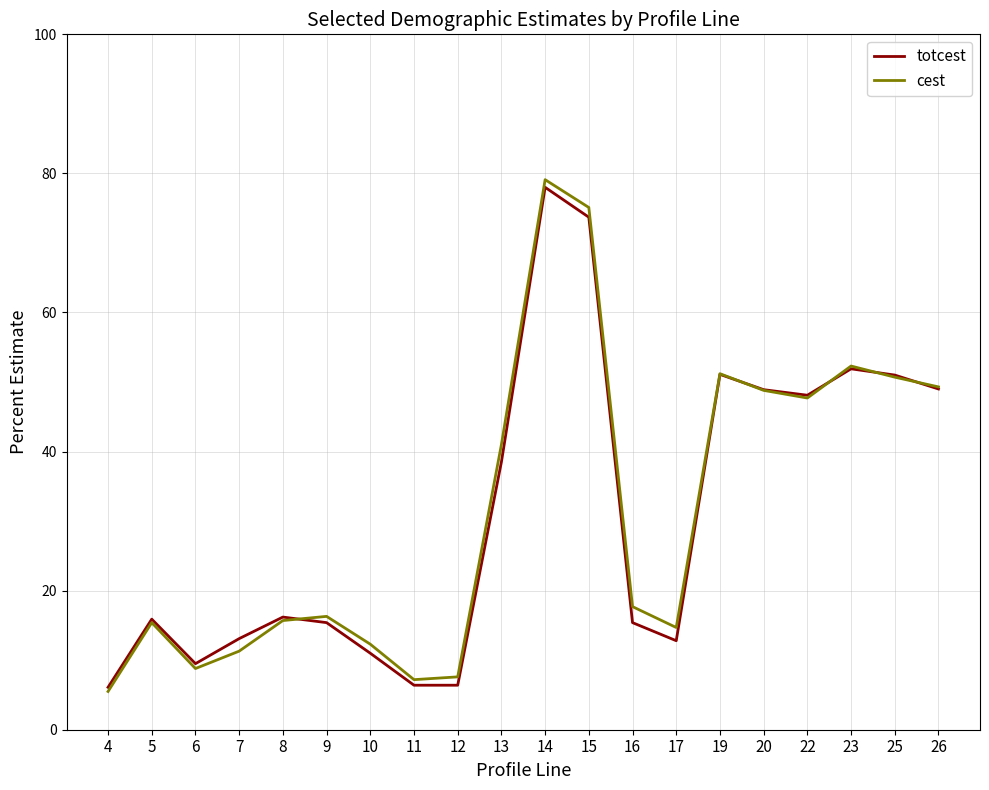

Between 5 and 6, which series saw the biggest shift?

cest